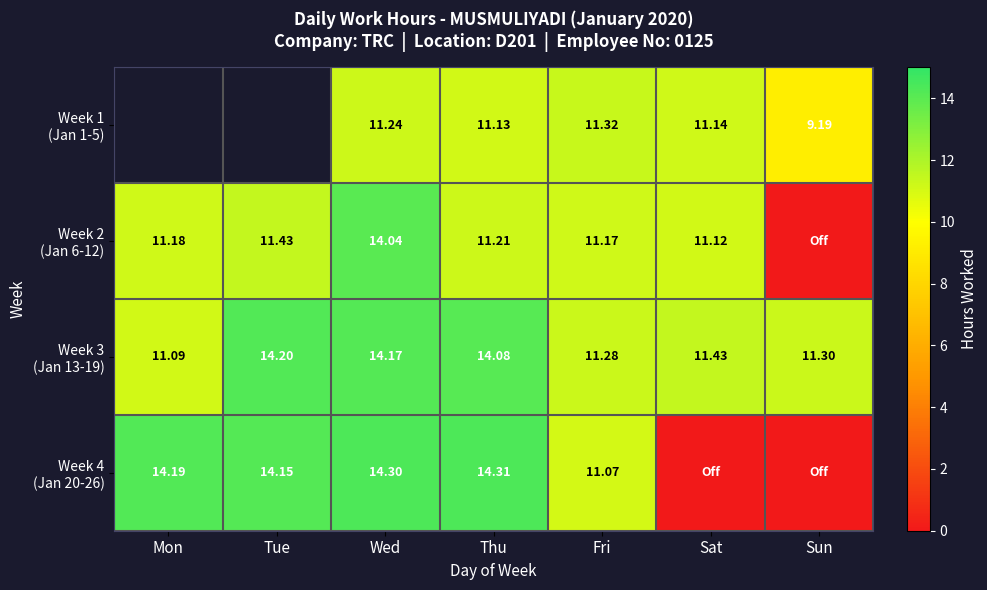

What is the average value of the Week 2 (Jan 6-12) series?

10.0